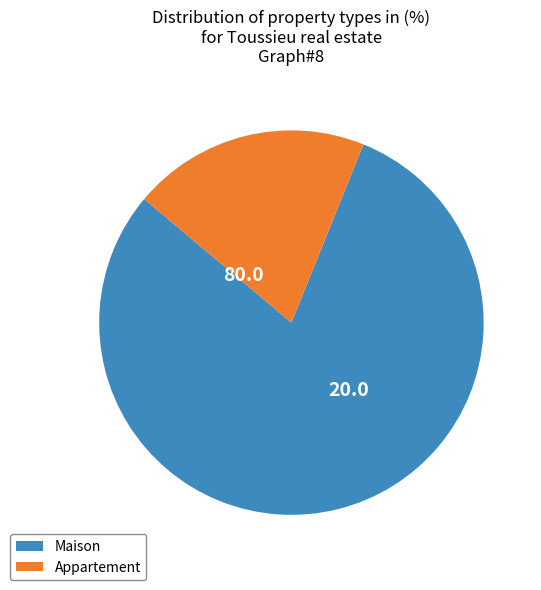

Which slice is the smallest?

Appartement